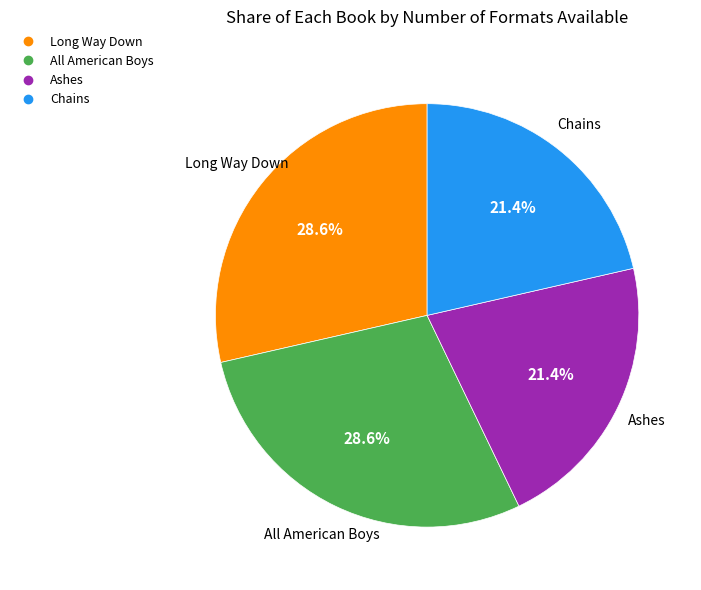

Approximately how many times larger is the value at Long Way Down compared to All American Boys?

1.0